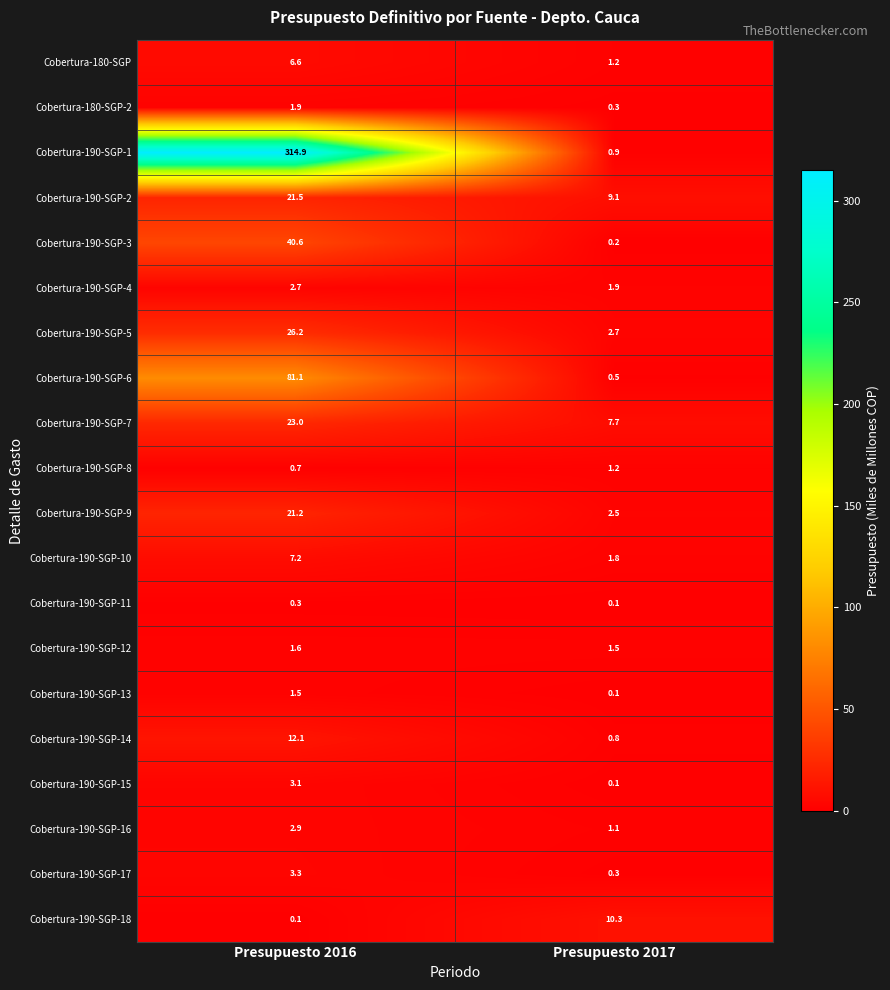

At which category does the chart reach its peak across all series?

Presupuesto 2016